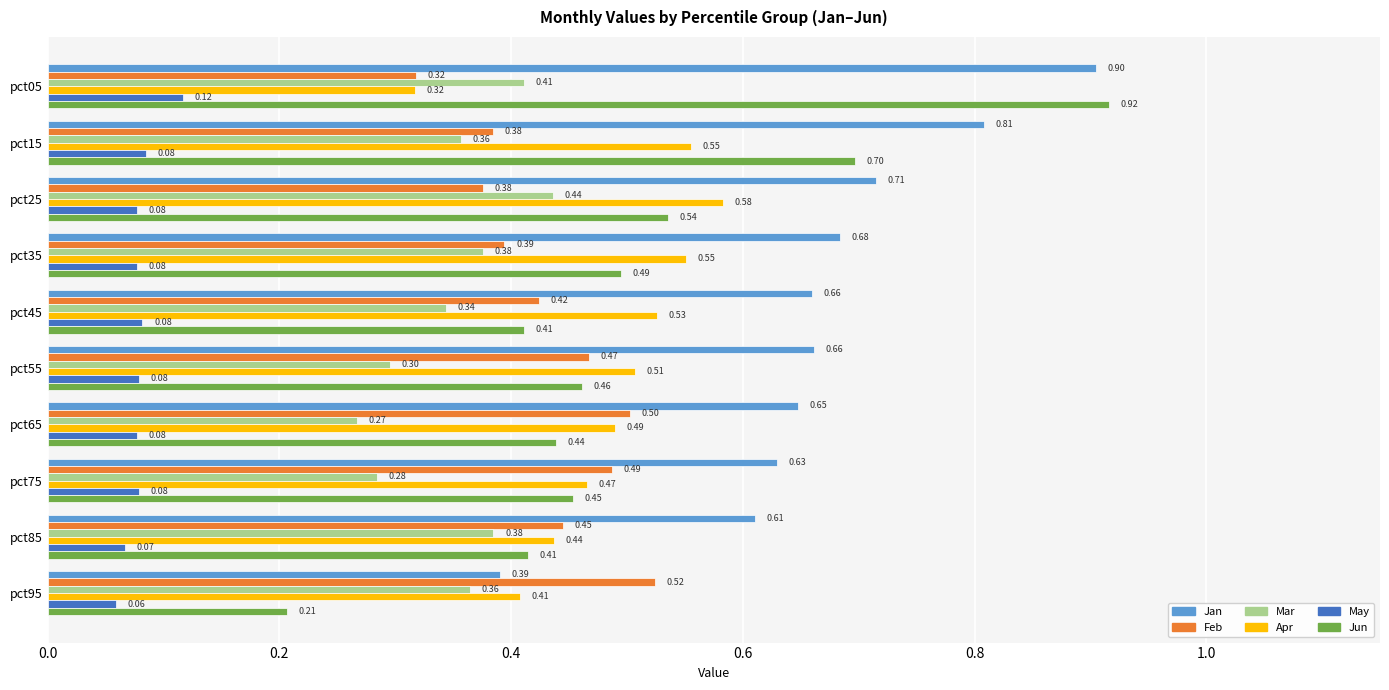

What is the sum of the Feb values at pct05 and pct25?

0.7